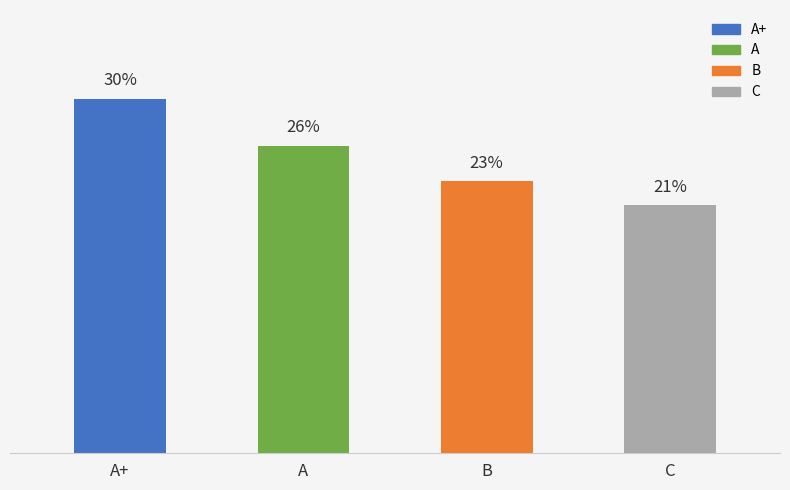

Which has a higher value, A+ or B?

A+